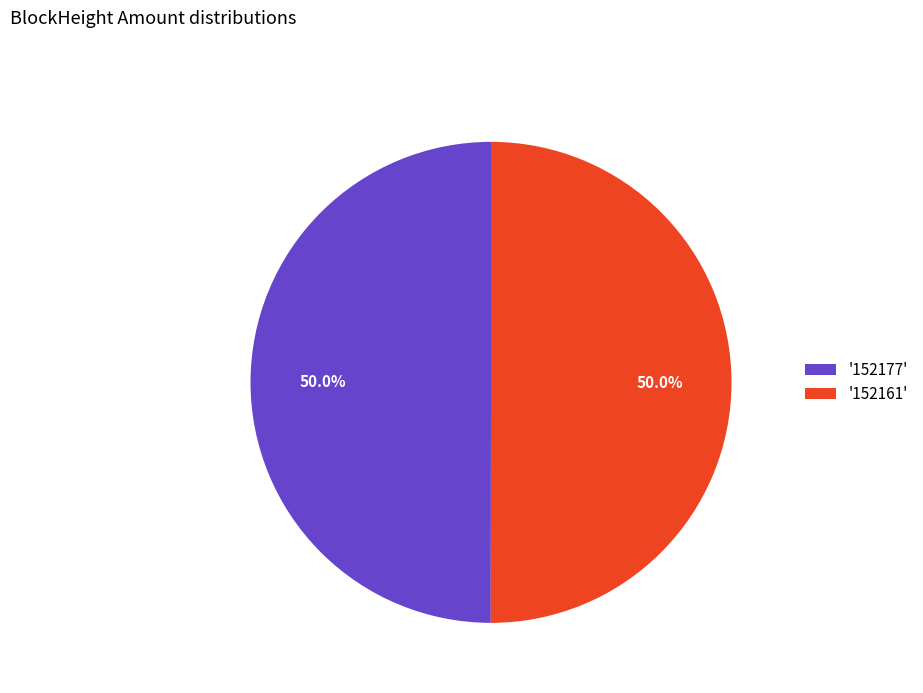

What is the ratio of the value at '152161' to the value at '152177'?

1.0